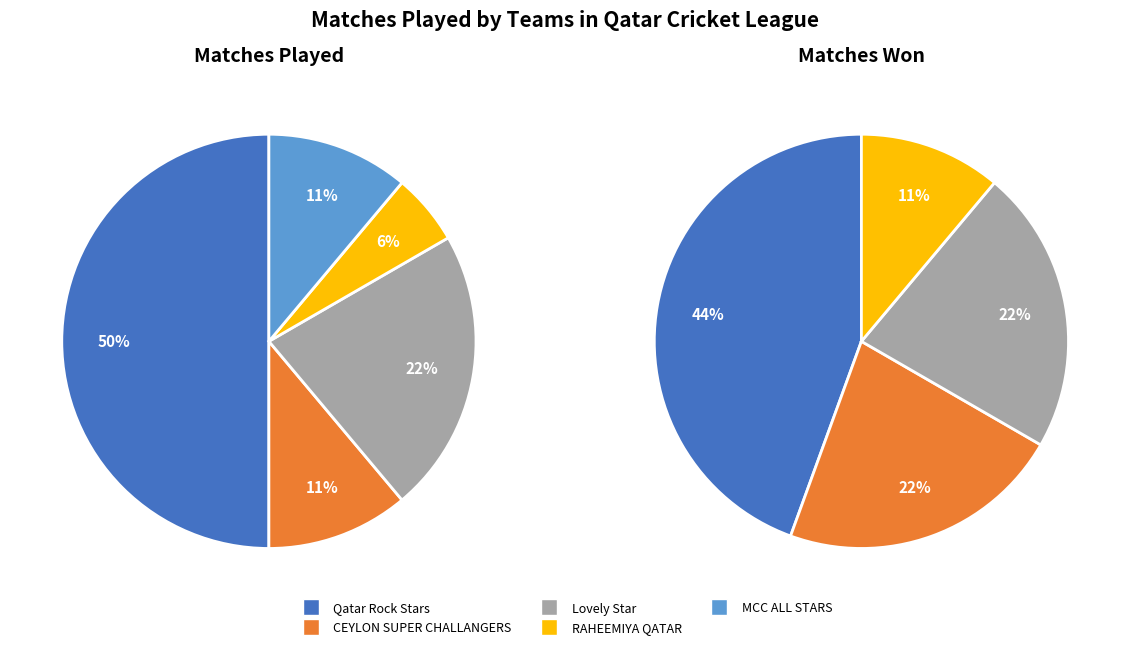

To the nearest percent, what percentage of the pie is CEYLON SUPER CHALLANGERS?

11%